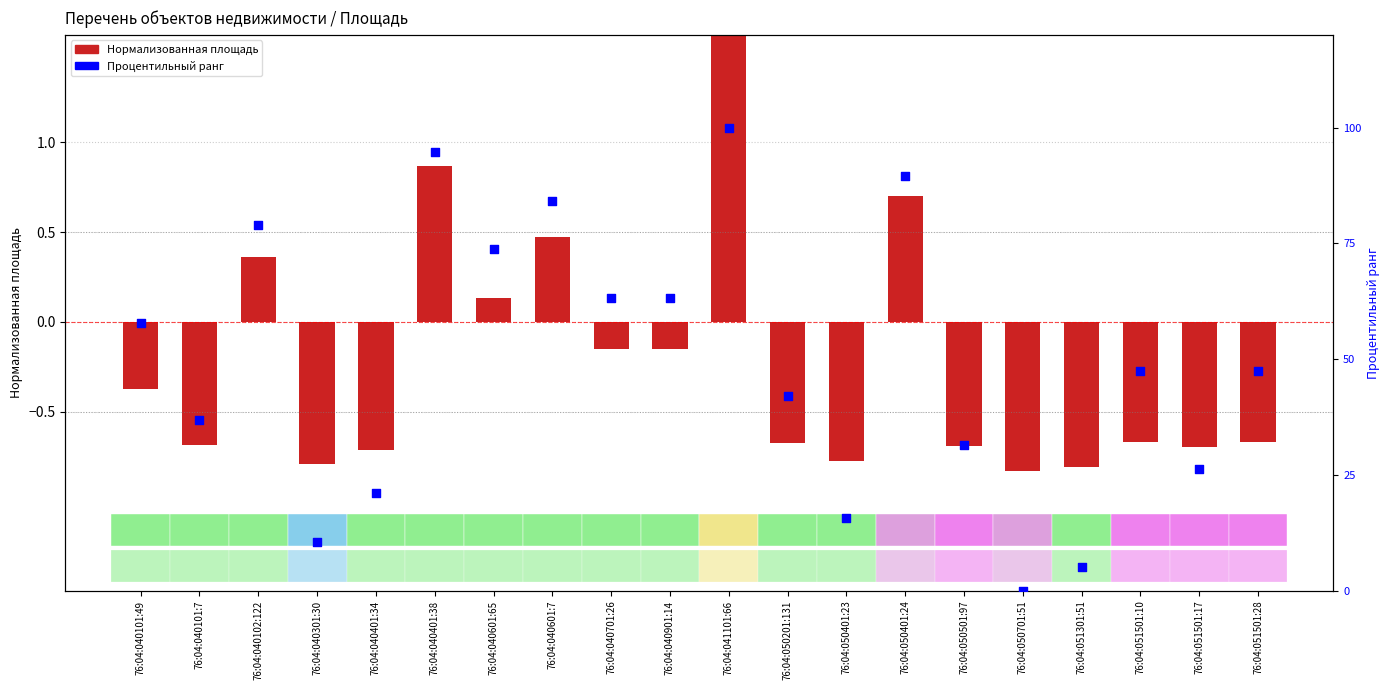

Which series has the widest spread of Y values?

Процентильный ранг